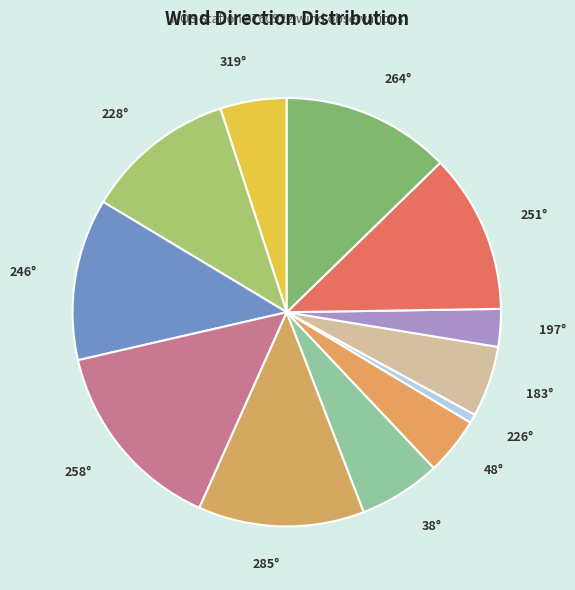

Which slice is the smallest?

226°